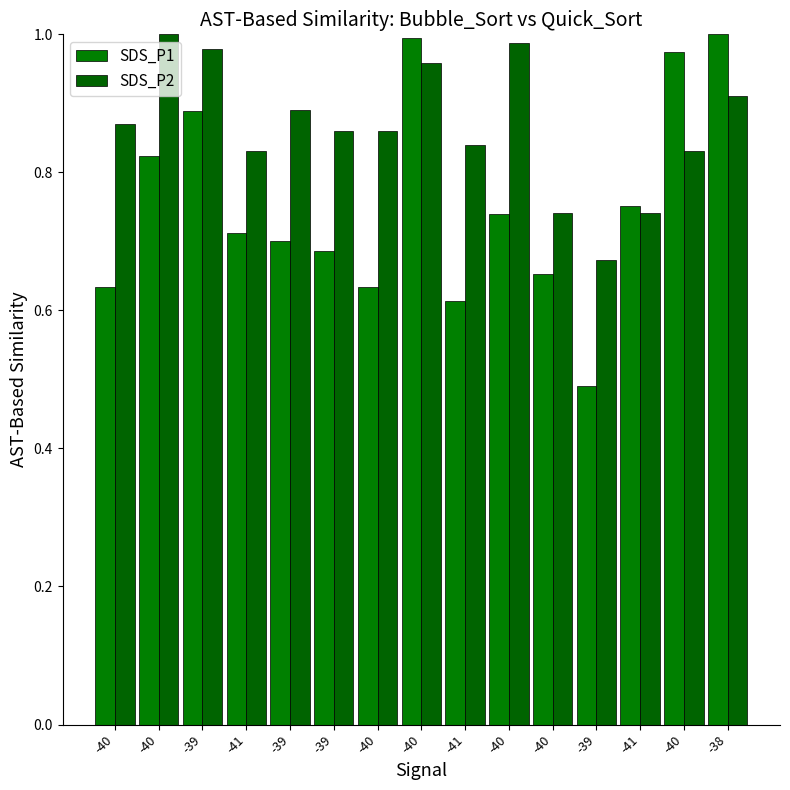

The SDS_P1 series shows 0.2 at -40. True or false?

False